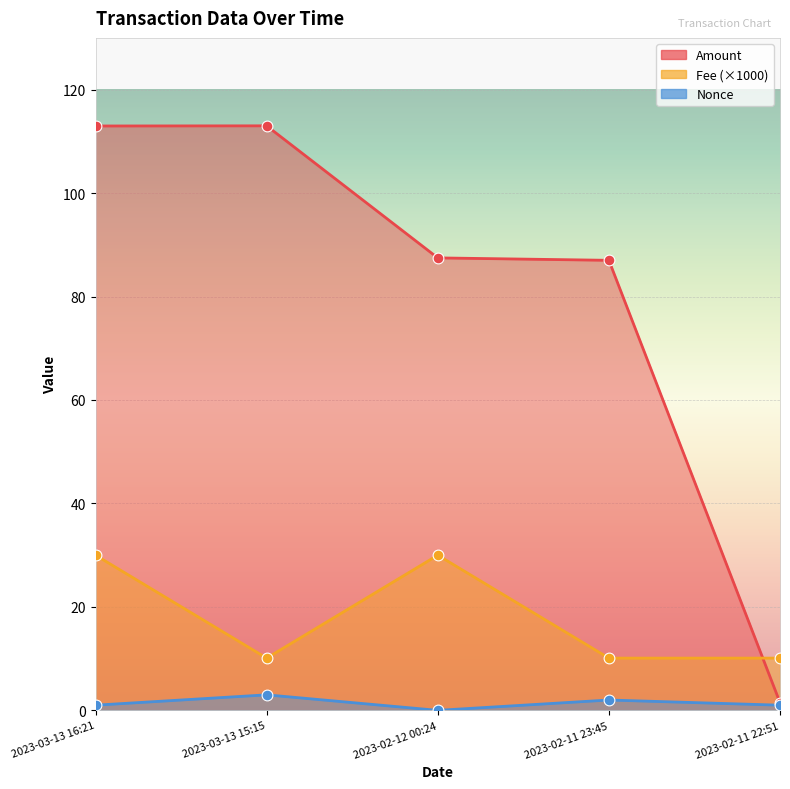

Which series has the largest Y range (max minus min)?

Amount